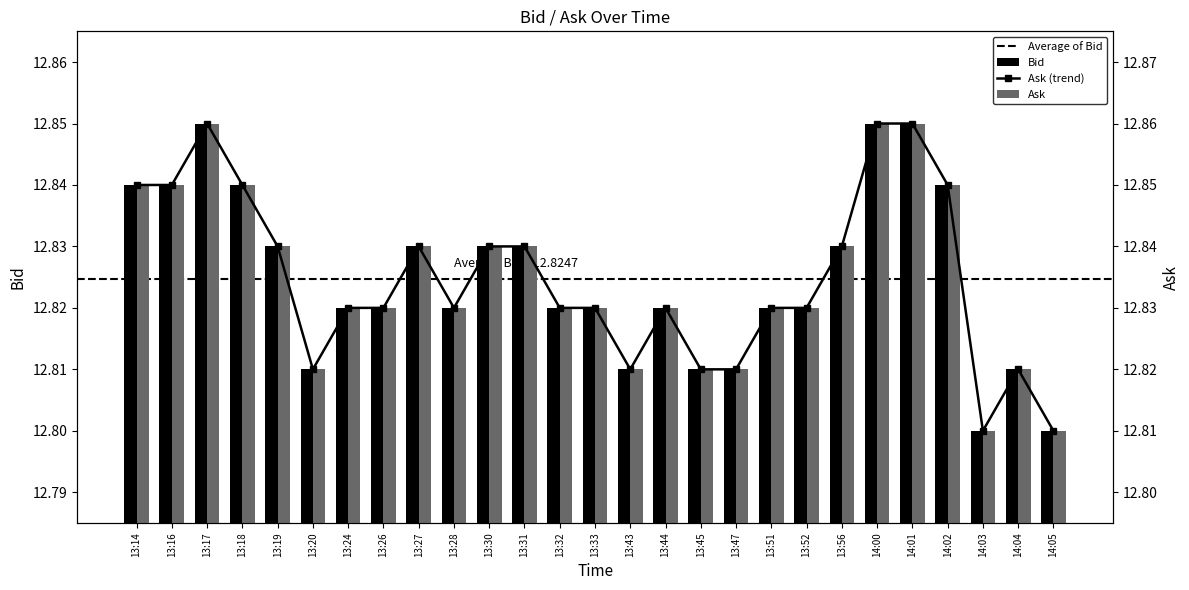

What is the highest value of the Bid series?

12.8